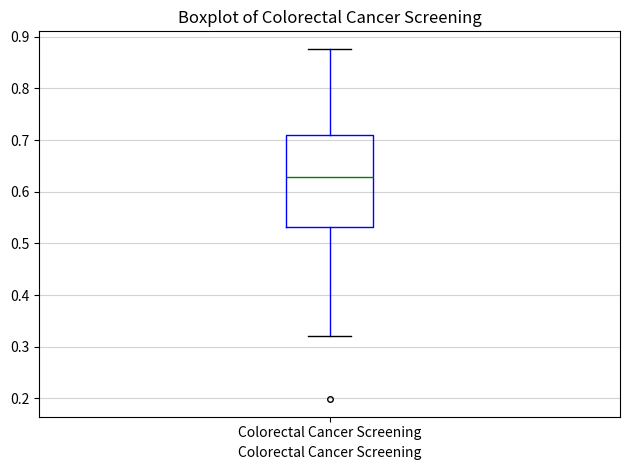

Read this box plot against the y-axis: the position of the median line, the range covered by the box, and the ends of both whiskers. The values are not printed on the chart, so give them approximately, as read against the axis.

median 0.63, box 0.53 to 0.71, whiskers 0.32 to 0.88